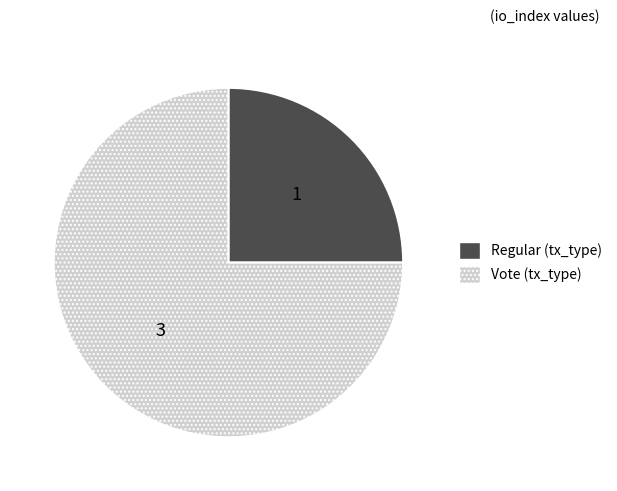

Rank the categories by value from lowest to highest.

Regular, Vote